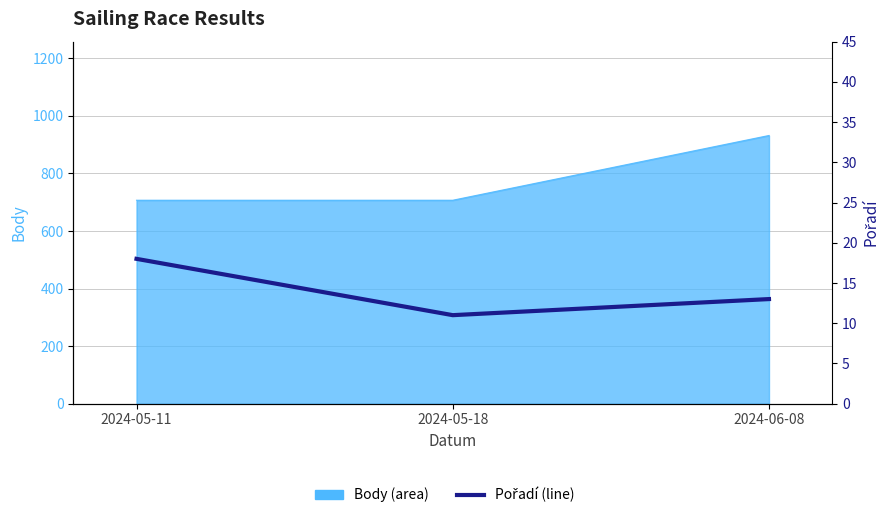

The chart shows a value of 25 at 2024-05-11. True or false?

False